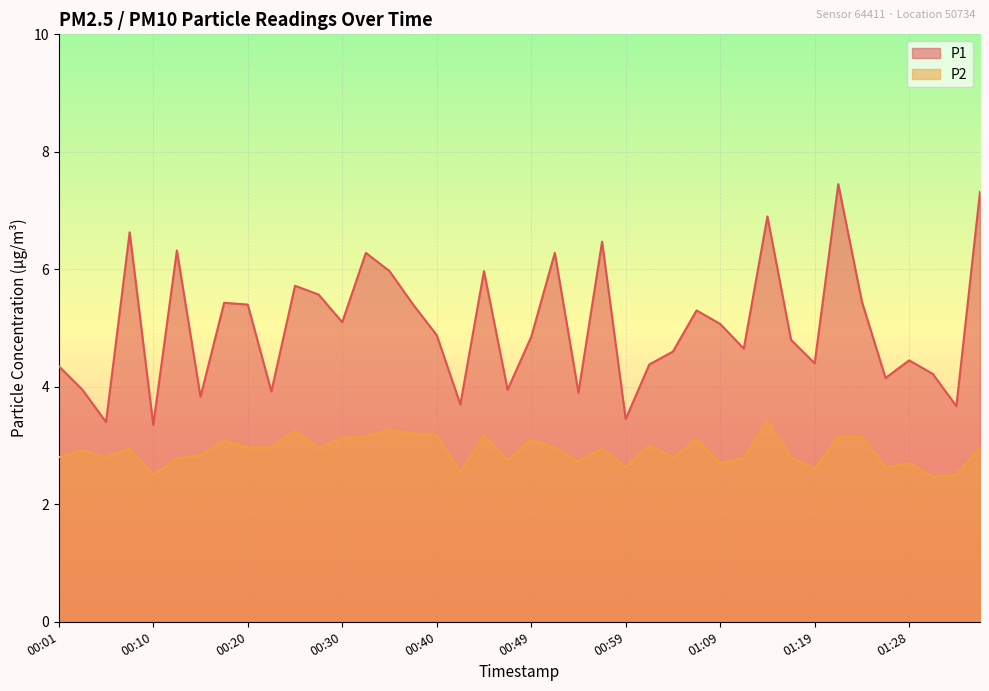

At which label does P1 first exceed 4?

00:01